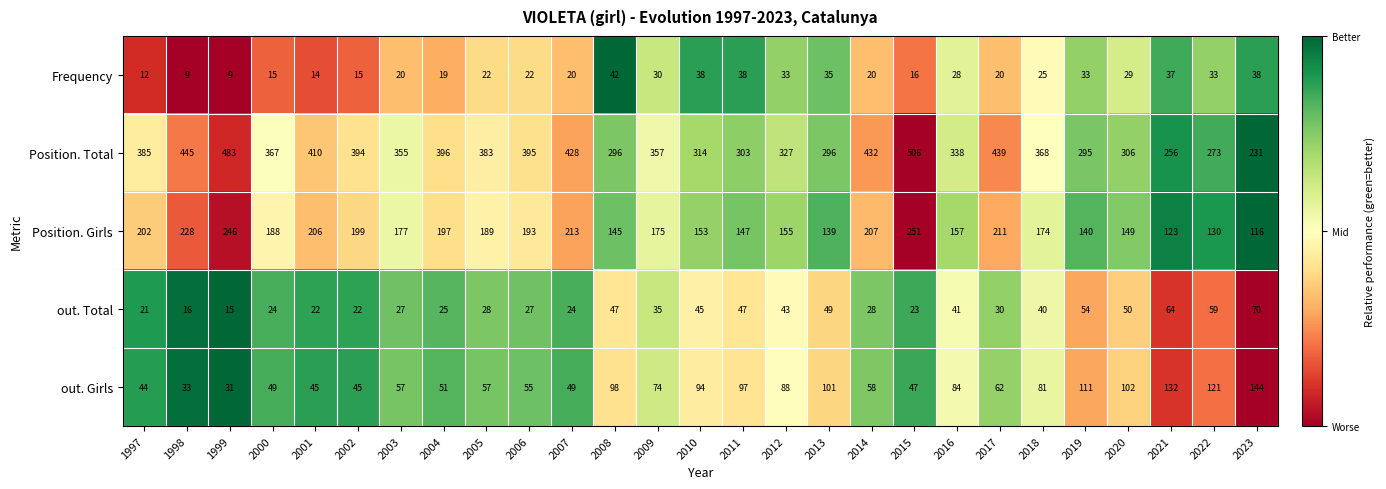

List the series in order of their peak value, lowest first.

Frequency, out. Total, out. Girls, Position. Girls, Position. Total